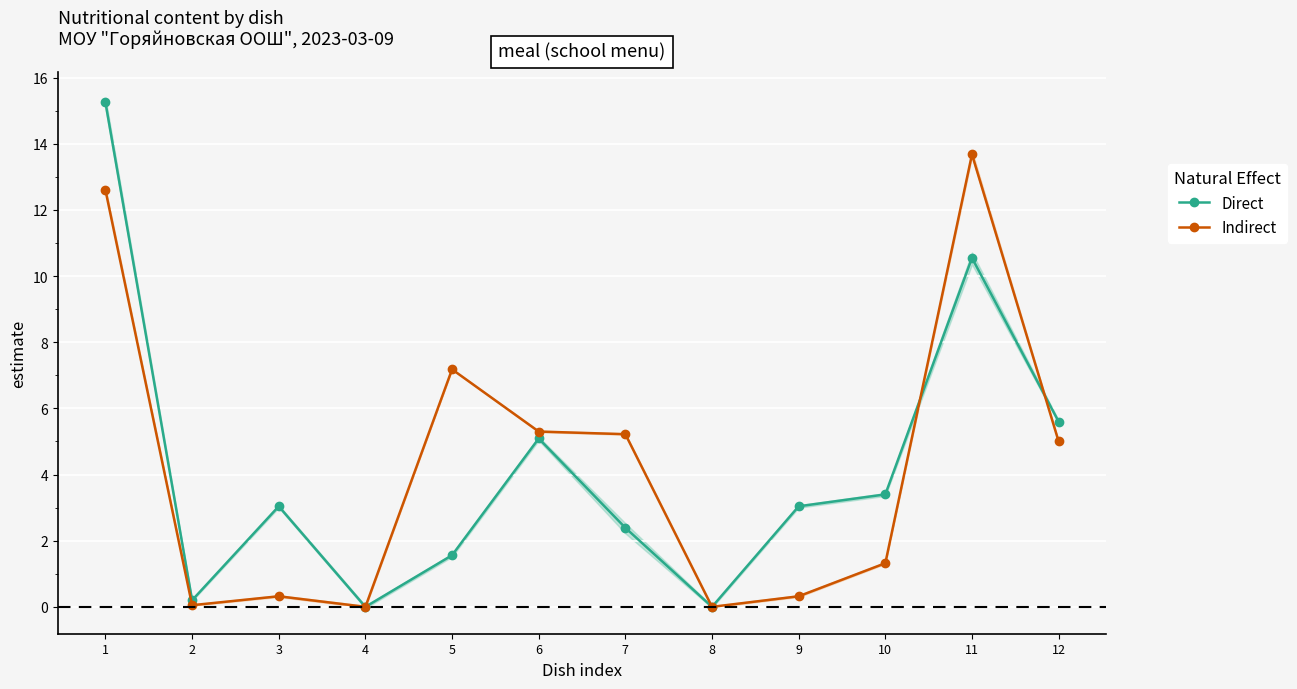

At how many categories does at least one series exceed 14?

1